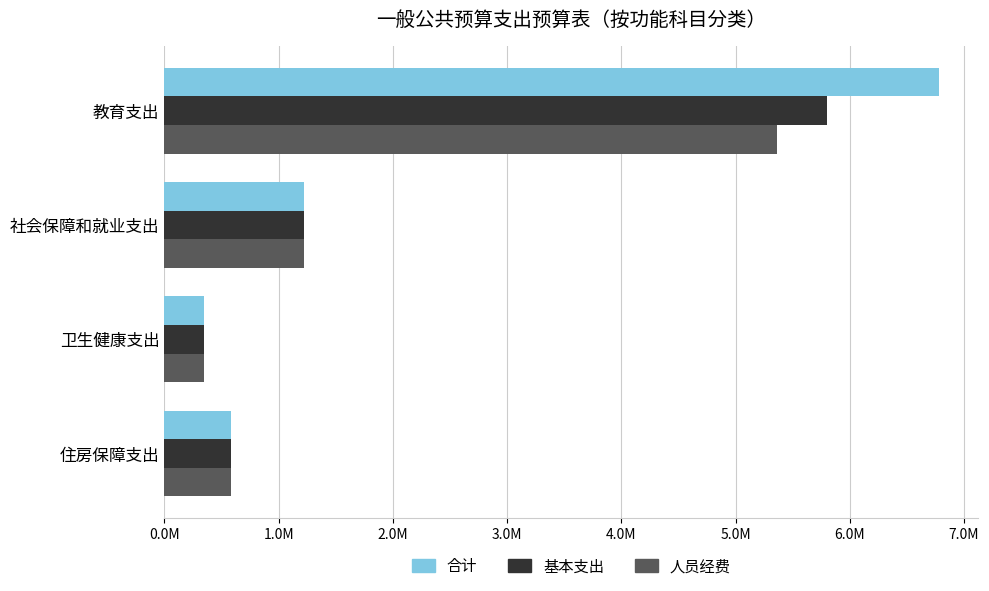

Reading right to left, transcribe all the data shown in this chart.

合计: 579761.5	345598.2	1225413.1	6784590.3
基本支出: 579761.5	345598.2	1225413.1	5799390.3
人员经费: 579761.5	345598.2	1225413.1	5366139.3